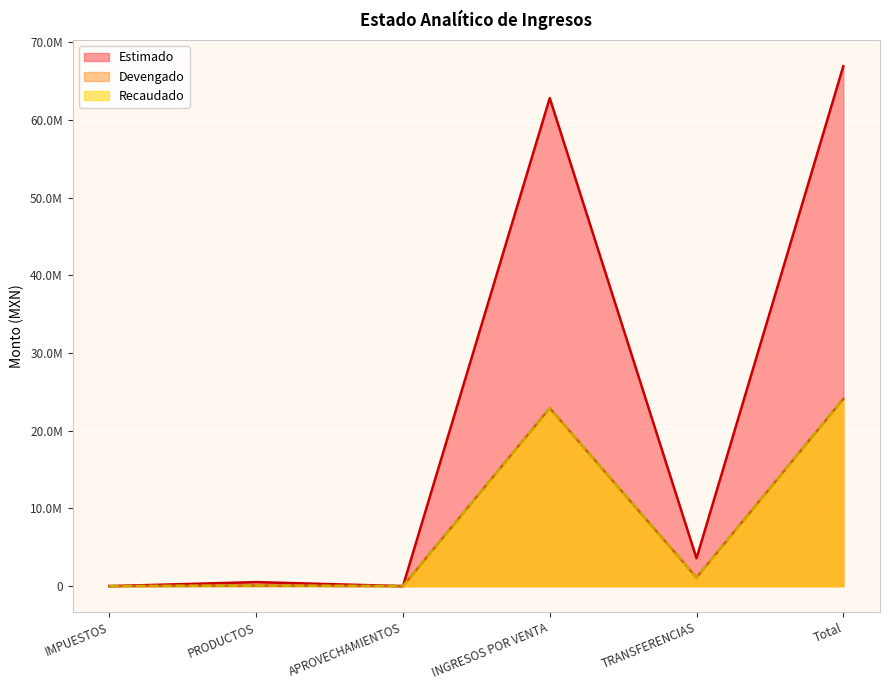

Does the chart display data point markers on the line(s)?

No